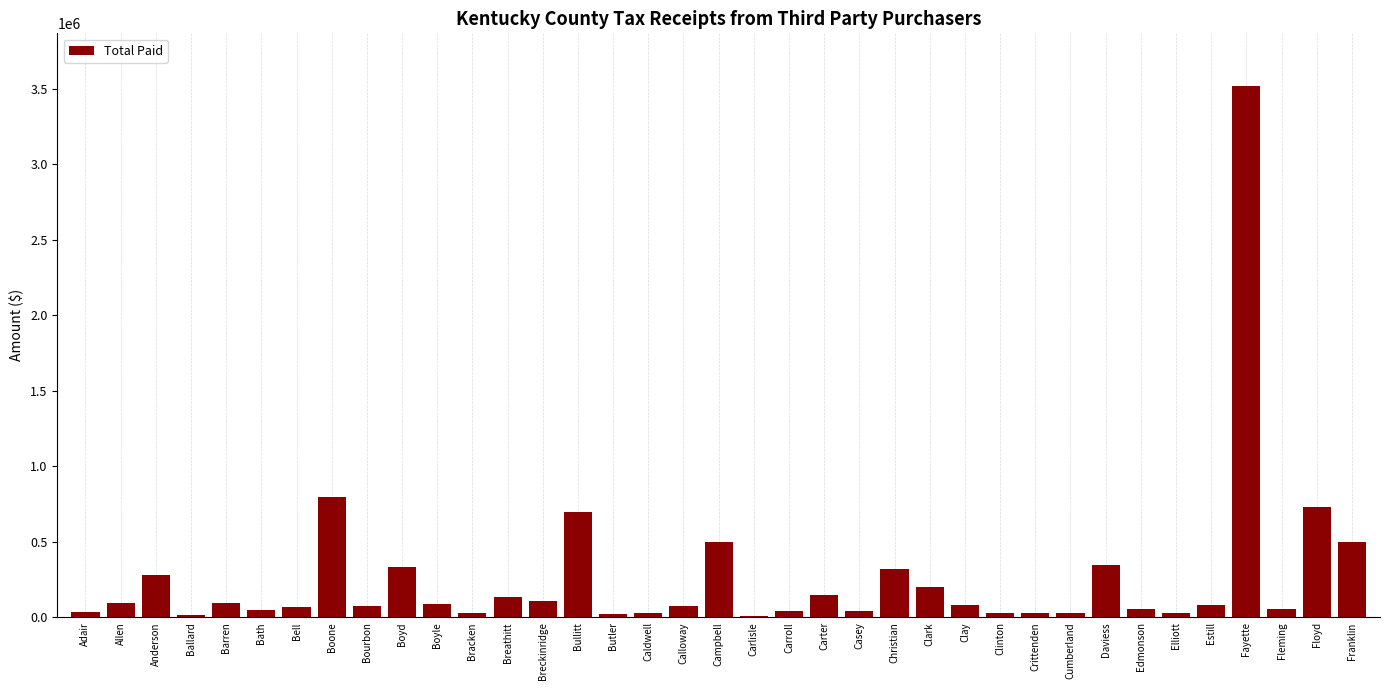

What is the maximum value shown in the chart?

3514798.8